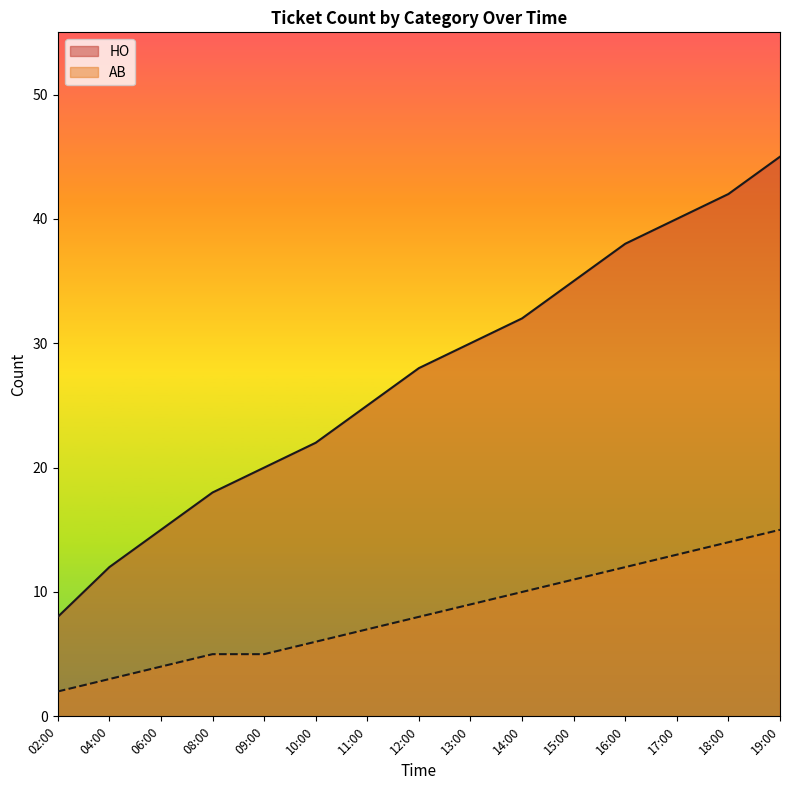

True or false: HO has more than 1 points higher than both neighbors.

False